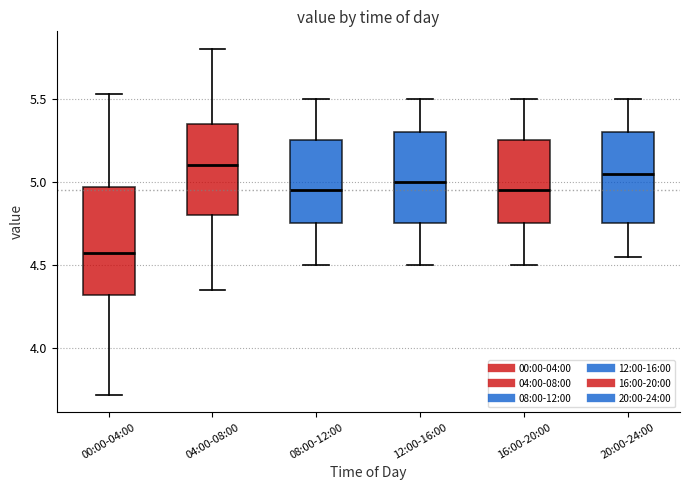

Which box is the tallest, from its lower edge to its upper edge?

00:00-04:00